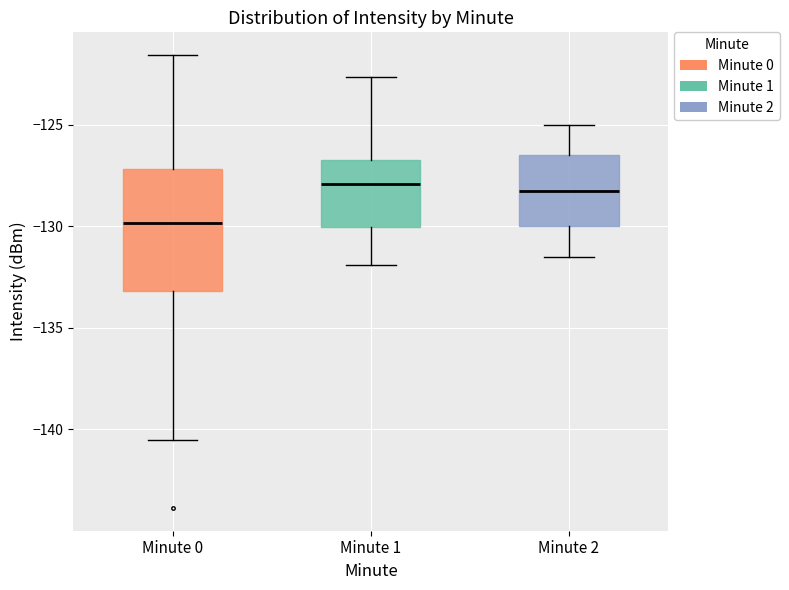

Where does the upper whisker of the box for Minute 1 end on the y-axis? The values are not printed on the chart, so give them approximately, as read against the axis.

-122.5